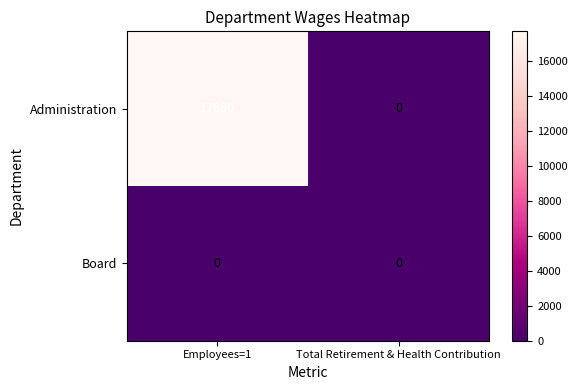

What is the total value across all series at Employees=1?

17680